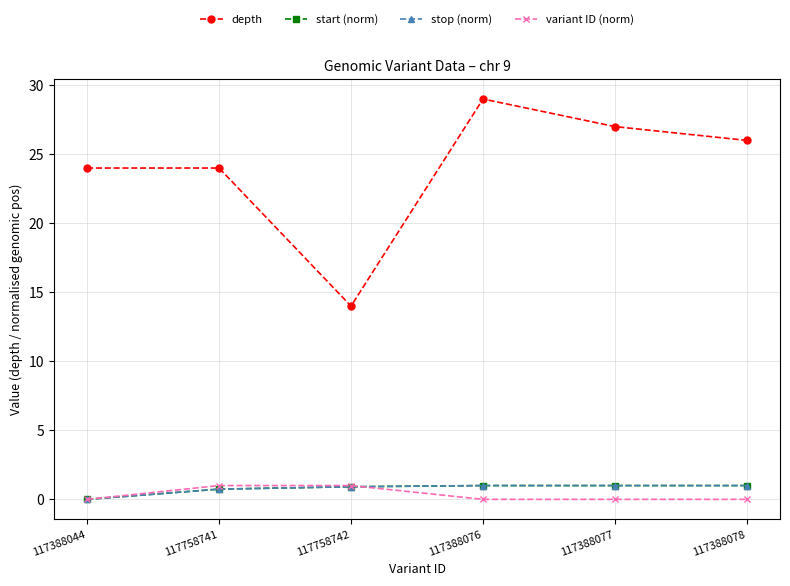

What is the difference between the highest and lowest values at 117388077?

27.0